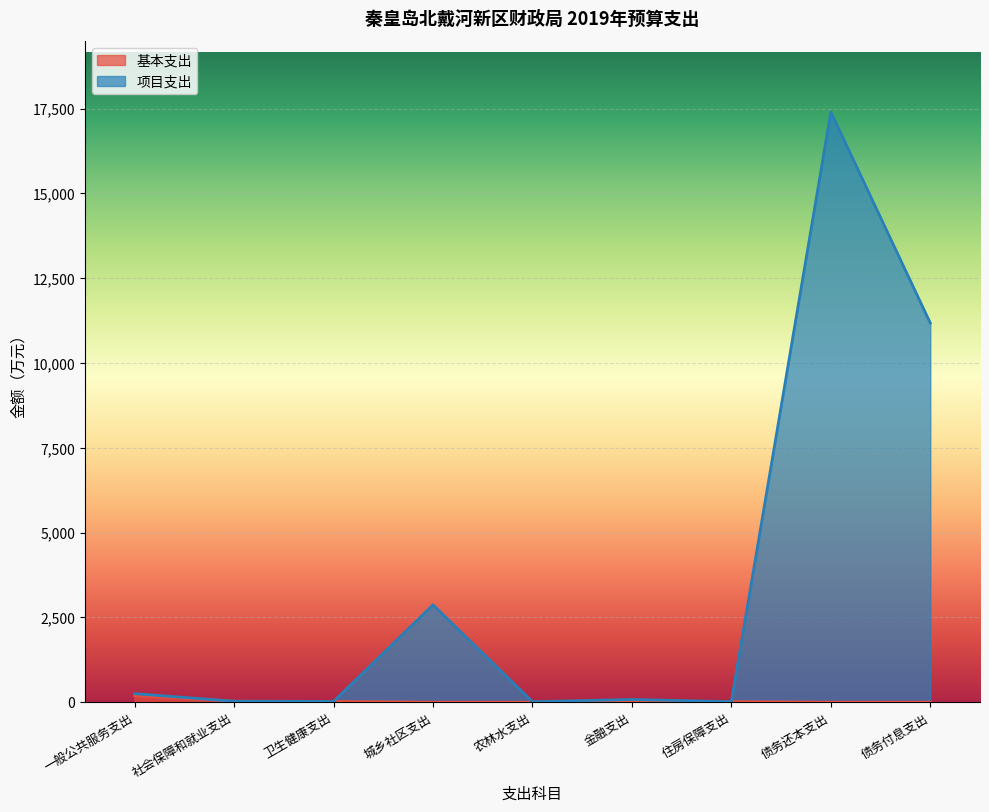

How many lines are shown in the chart?

2